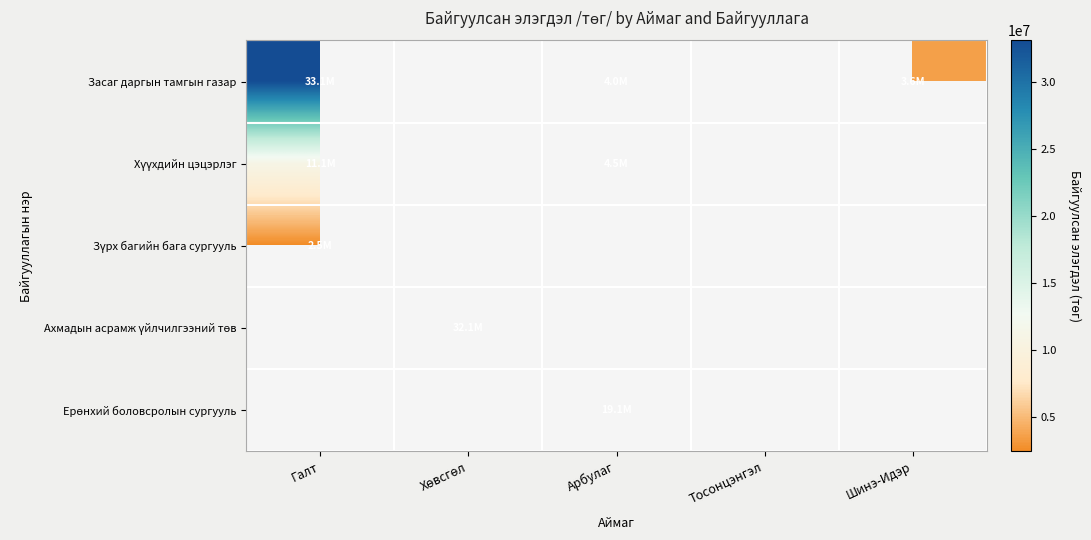

Which series has the widest spread of values?

Засаг даргын тамгын газар